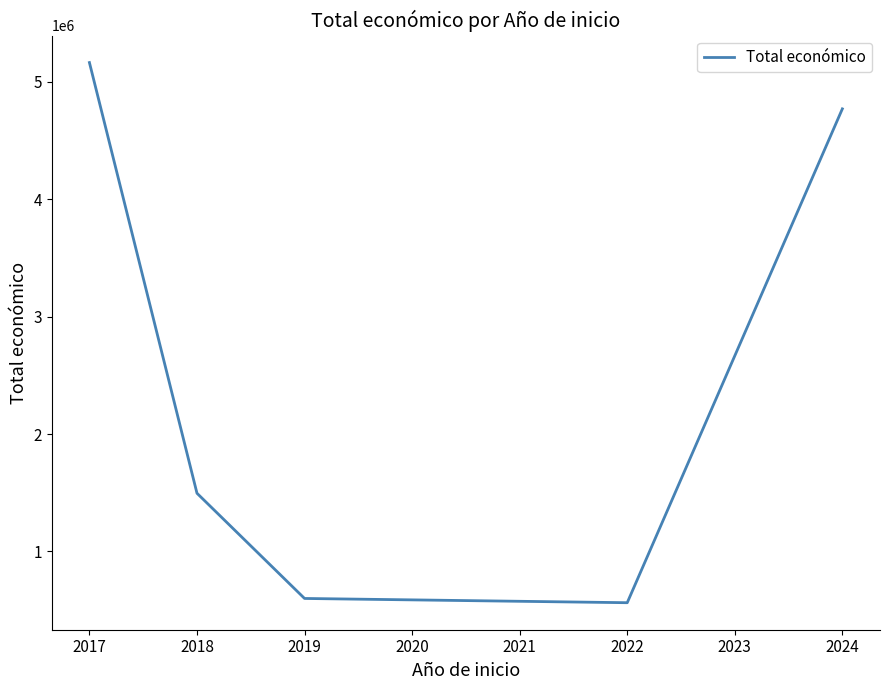

True or false: there are more than 1 points higher than both neighbors.

False